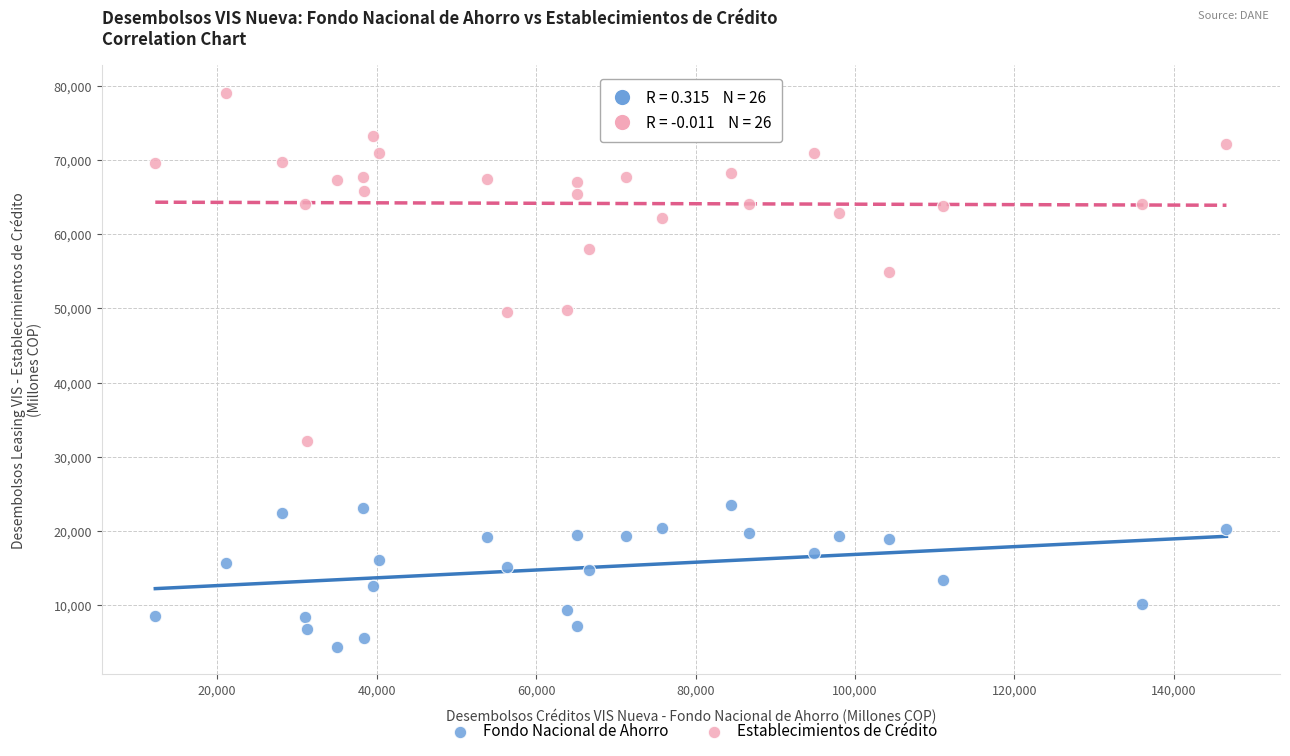

What are all the series names shown in the legend?

Fondo Nacional de Ahorro, Establecimientos de Crédito